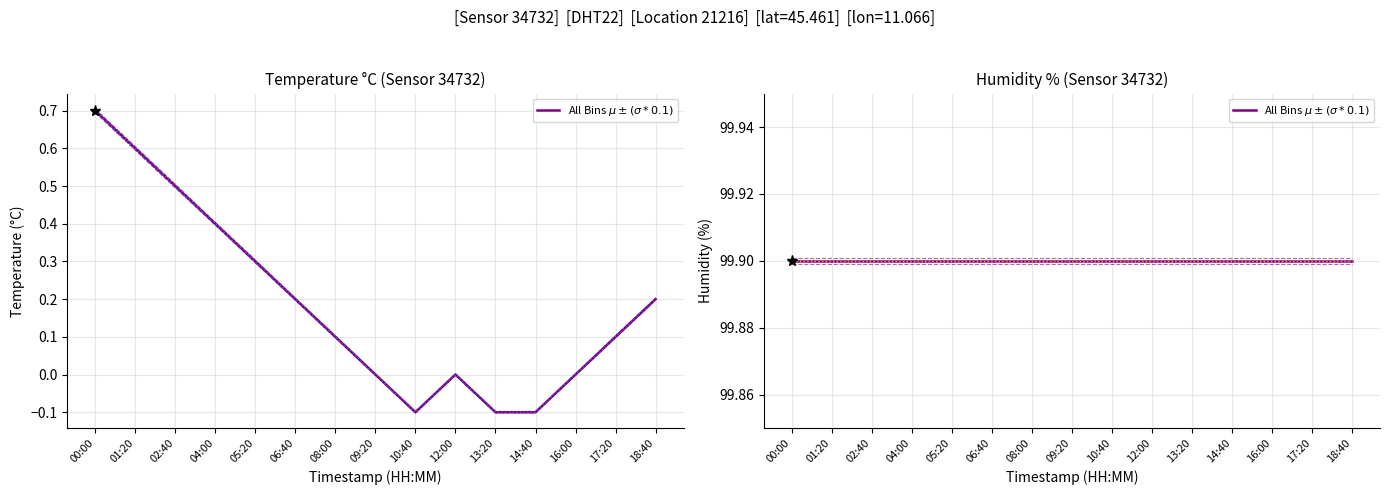

Rank the categories by value from lowest to highest.

10:40, 13:20, 14:40, 09:20, 12:00, 16:00, 08:00, 17:20, 06:40, 18:40, 05:20, 04:00, 02:40, 01:20, 00:00